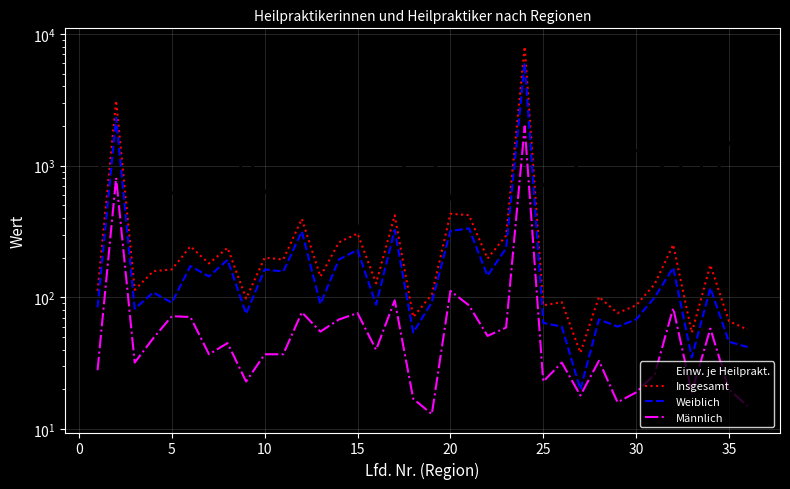

Which has a higher value, 15 or 34?

34